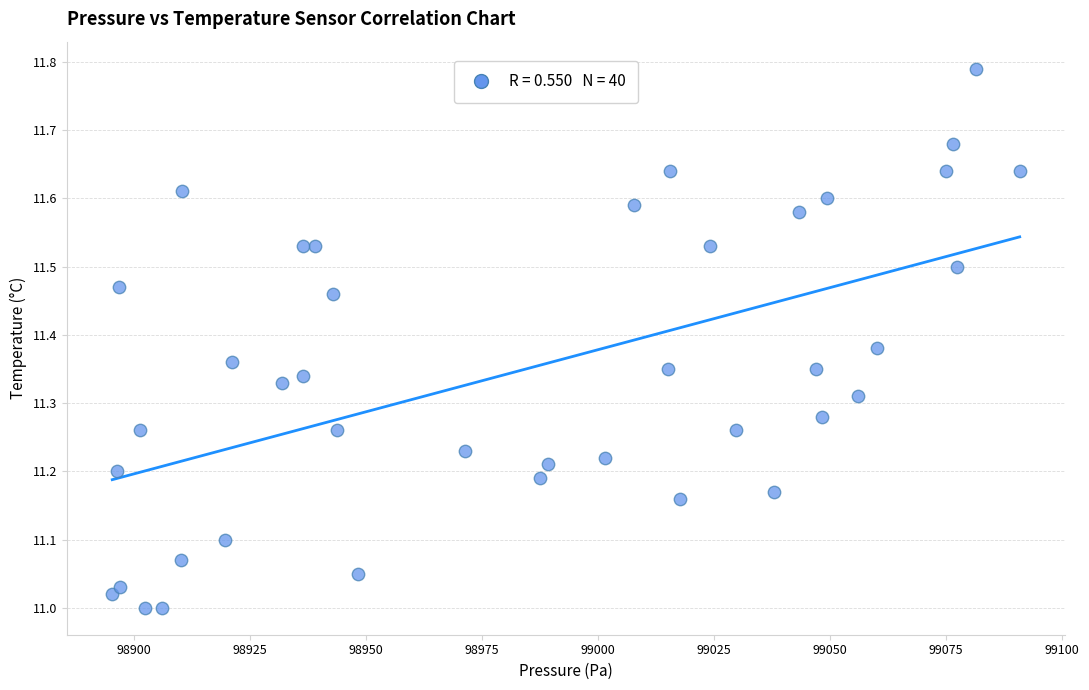

What is the range of Y values (max minus min)?

0.8